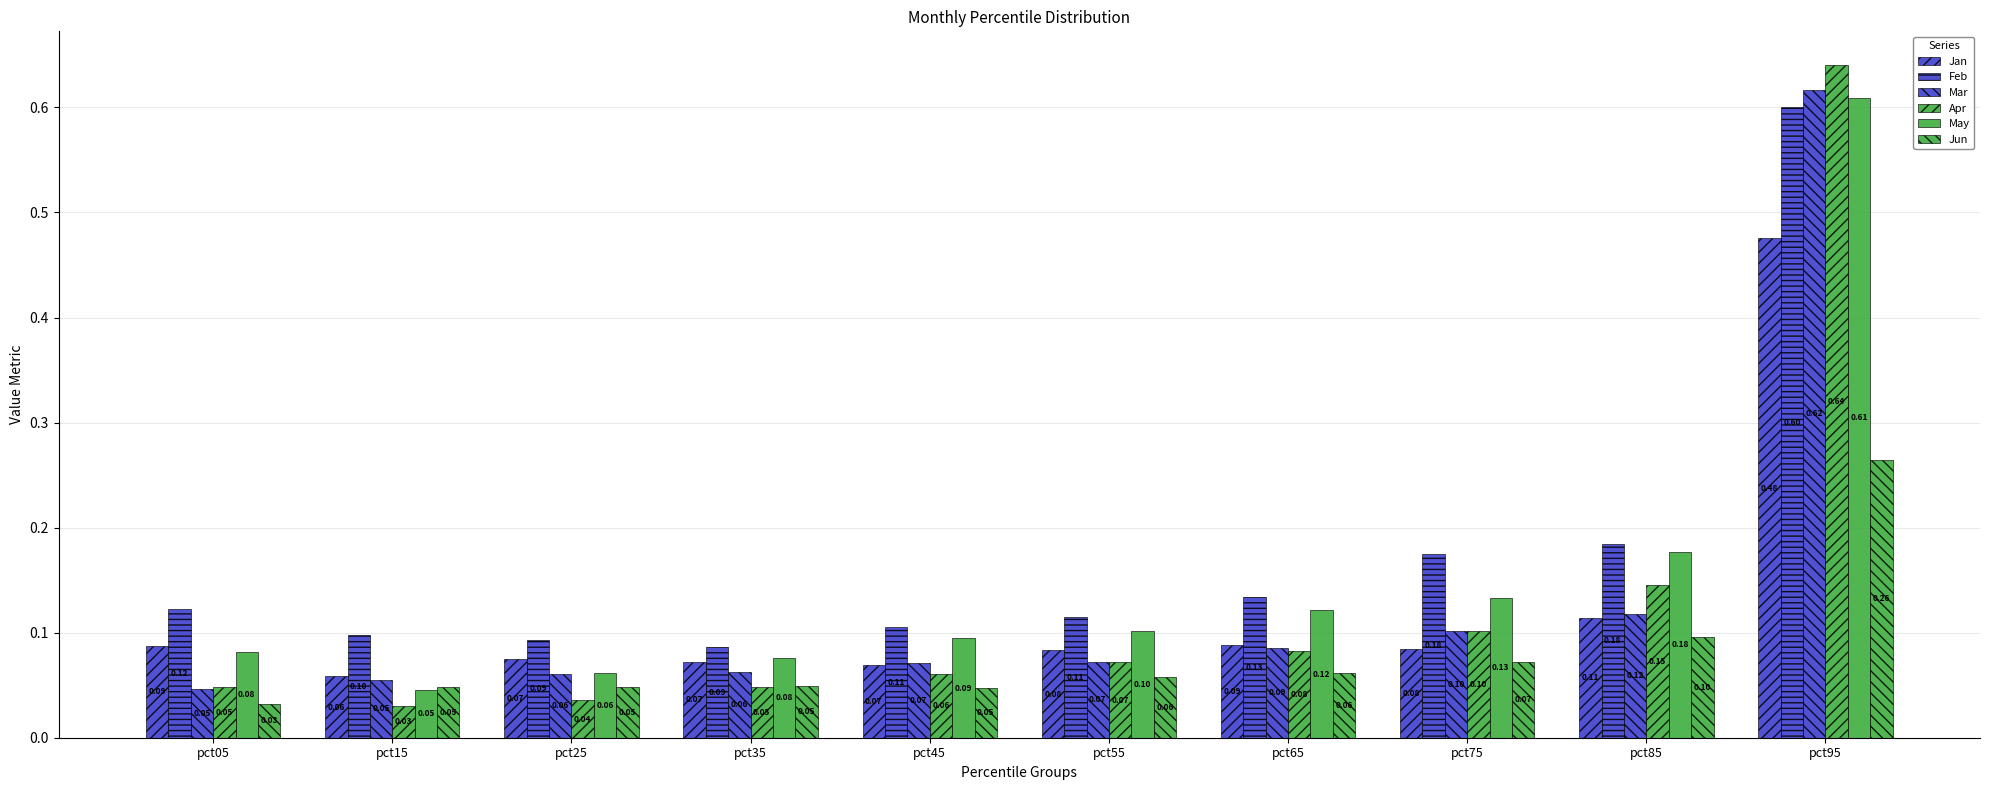

How many bars are there in total?

60